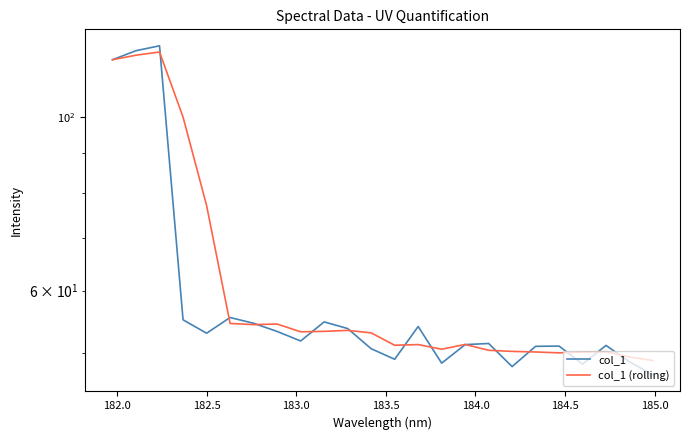

What is the difference between the second highest and minimum values in the col_1 series?

74.7